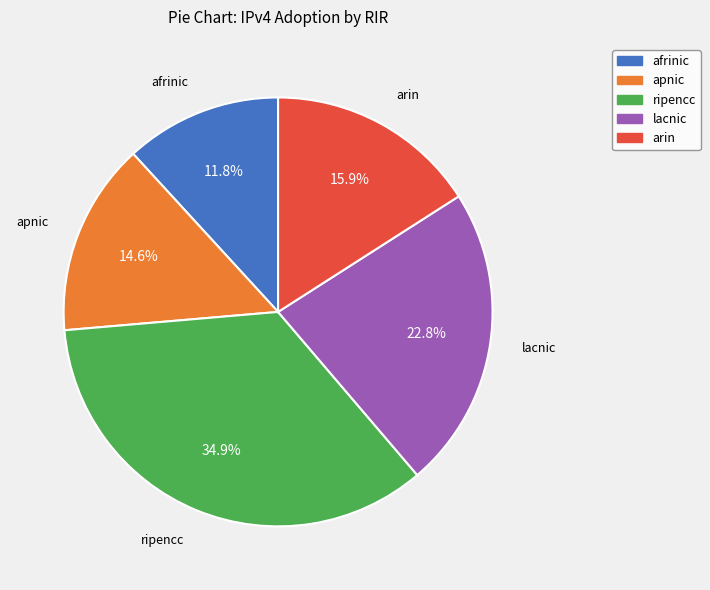

Between arin and afrinic, which is larger?

arin